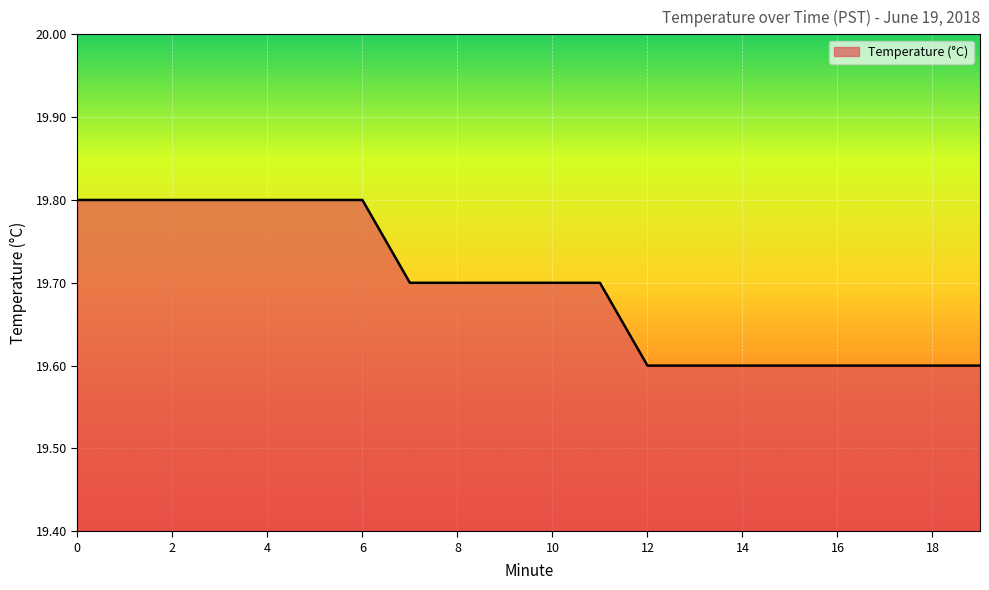

What is the maximum value shown in the chart?

19.8